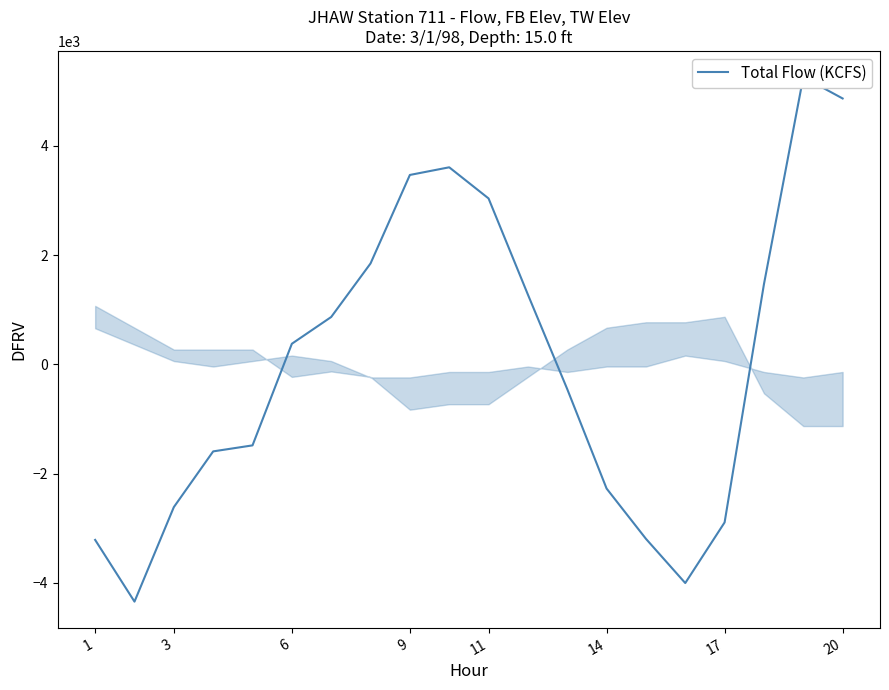

How many series are shown in this chart?

1